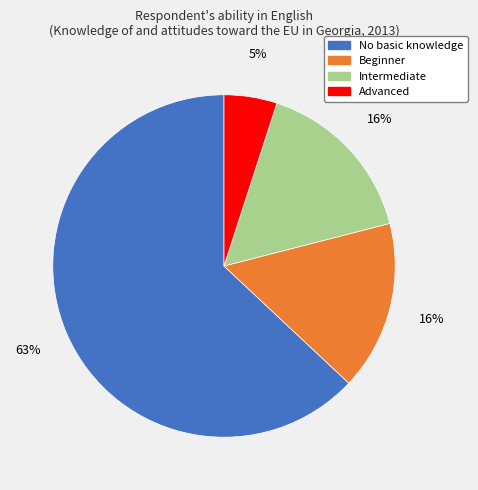

Count the number of slices in the pie.

4